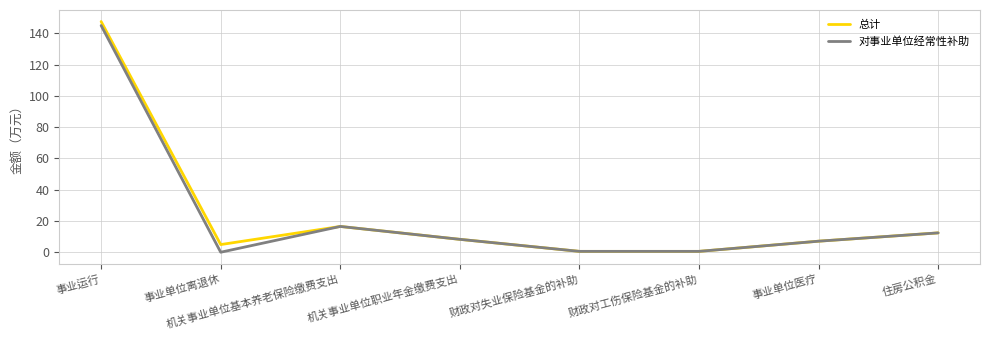

Does the chart display data point markers on the line(s)?

No